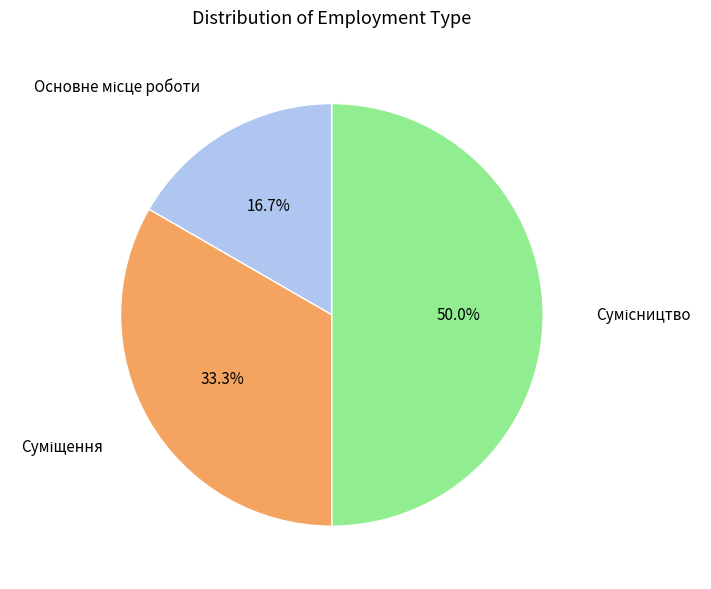

Rank the categories by value from highest to lowest.

Сумісництво, Суміщення, Основне місце роботи